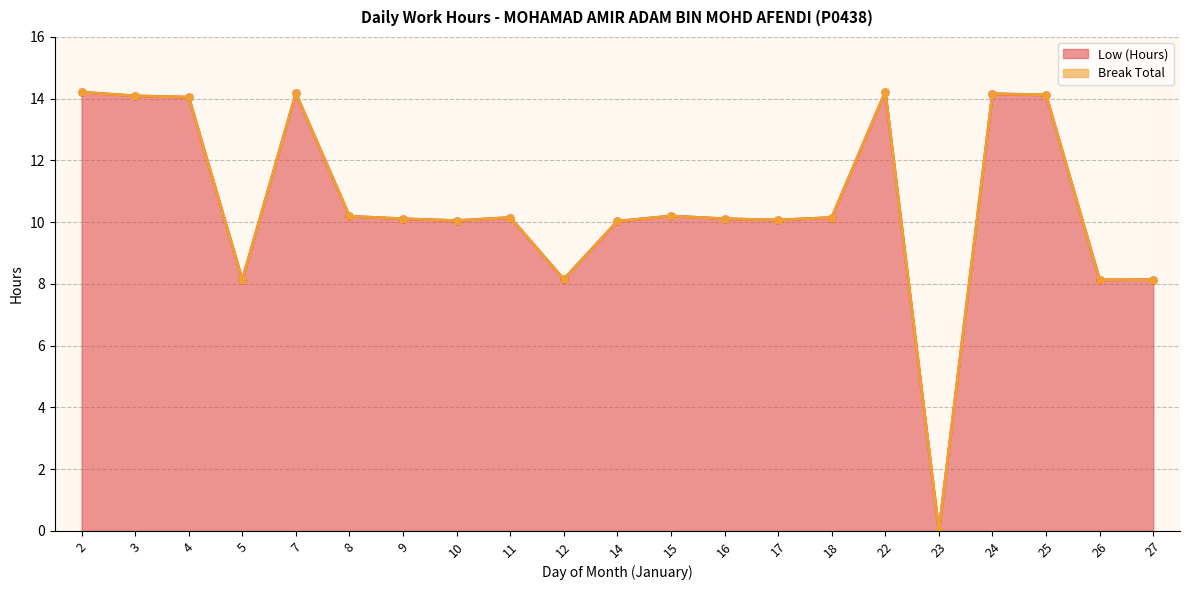

The chart shows a value of 3.6 at 26. True or false?

False